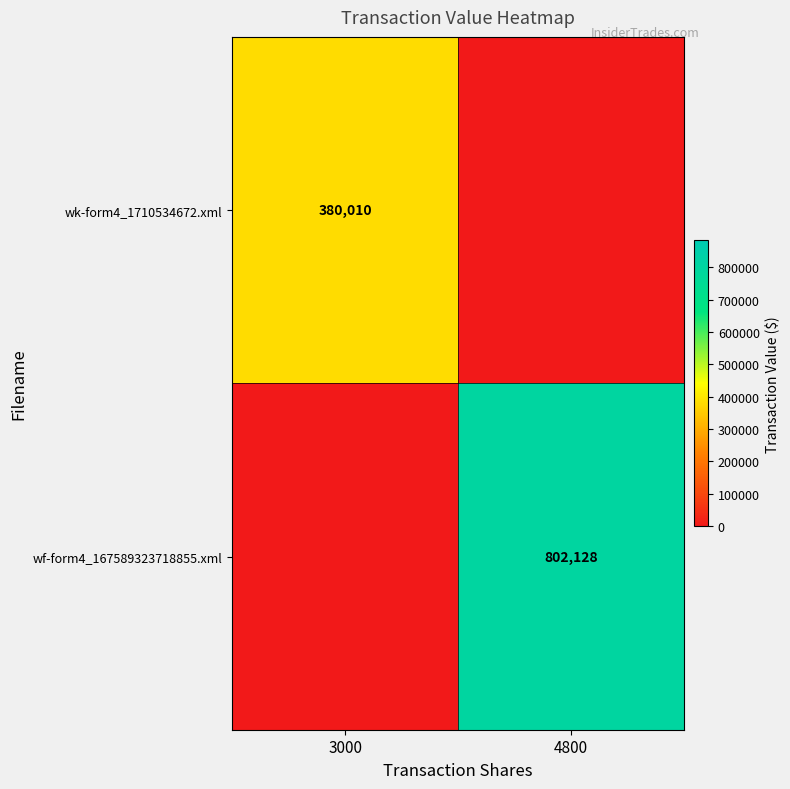

The value of wf-form4_167589323718855.xml at 4800 is 286607. True or false?

False